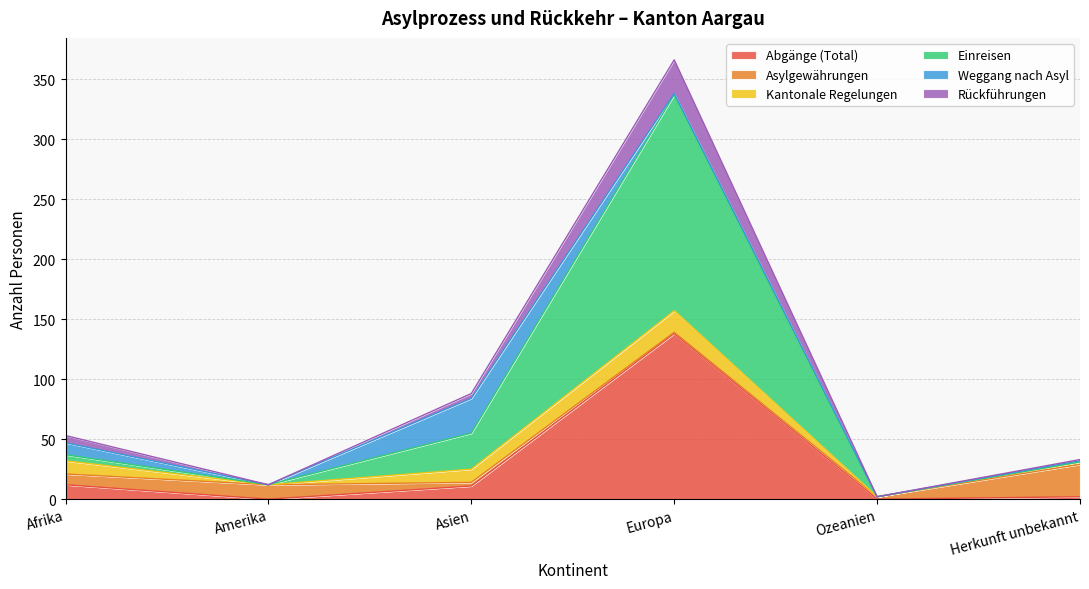

What is the maximum value shown in the chart?

366